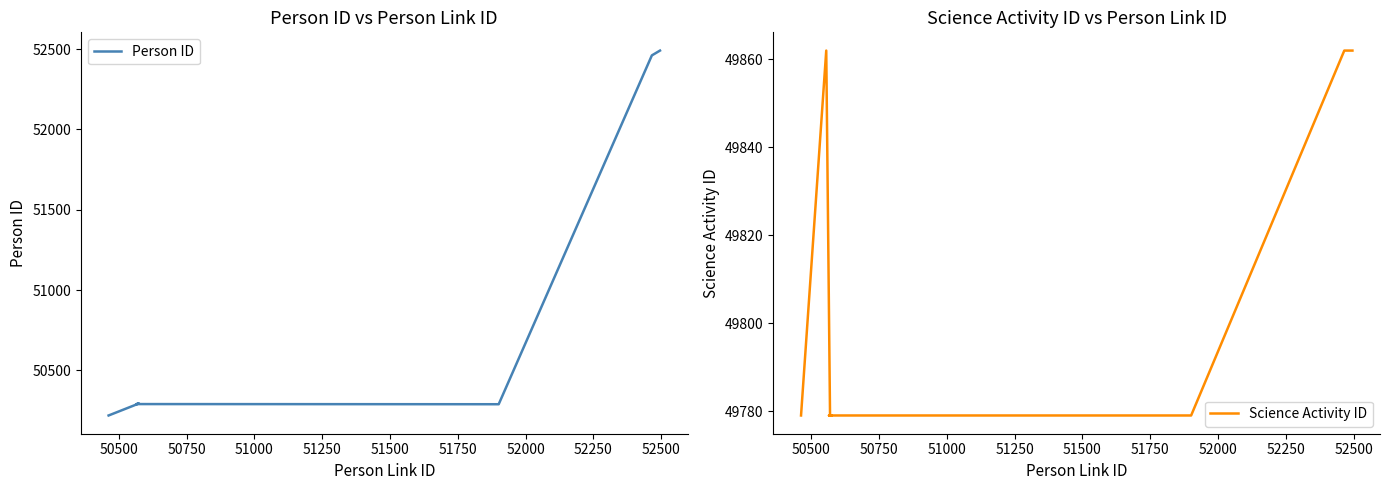

What are all the series names shown in the legend?

Person ID, Science Activity ID